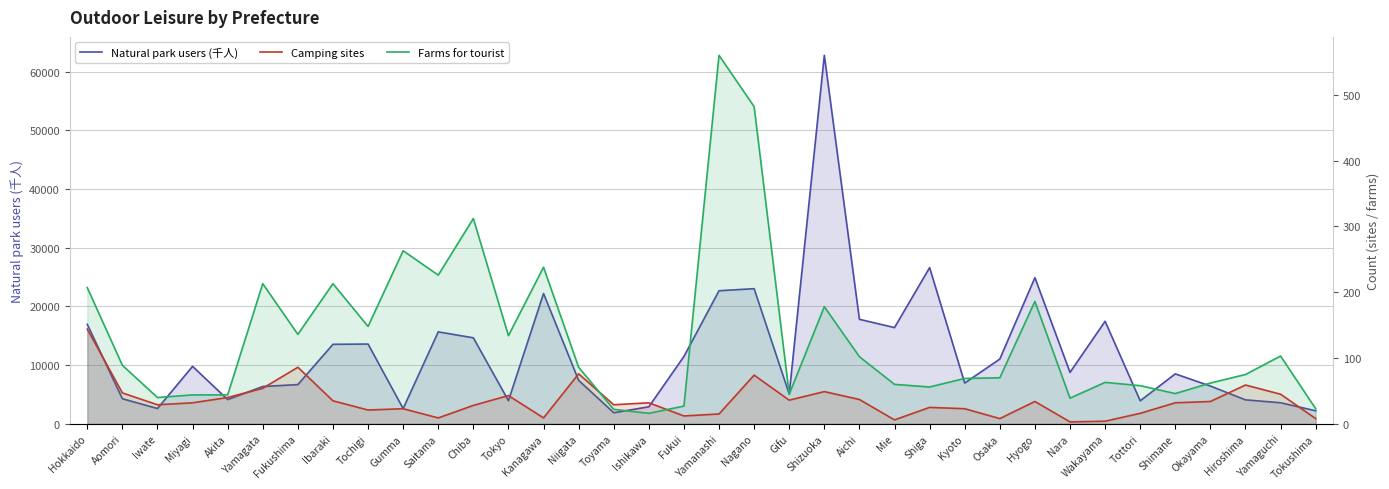

What is the value of the Natural park users (千人) point at the 23rd from the left?

17816